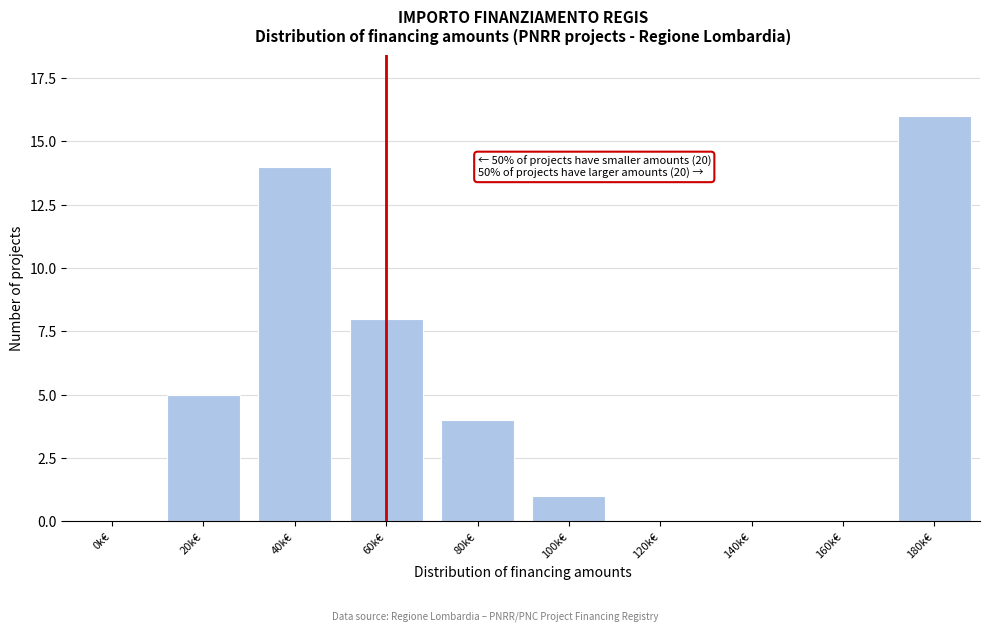

Reading left to right, list all the values displayed in this chart.

0k€=0	20k€=5	40k€=14	60k€=8	80k€=4	100k€=1	120k€=0	140k€=0	160k€=0	180k€=16